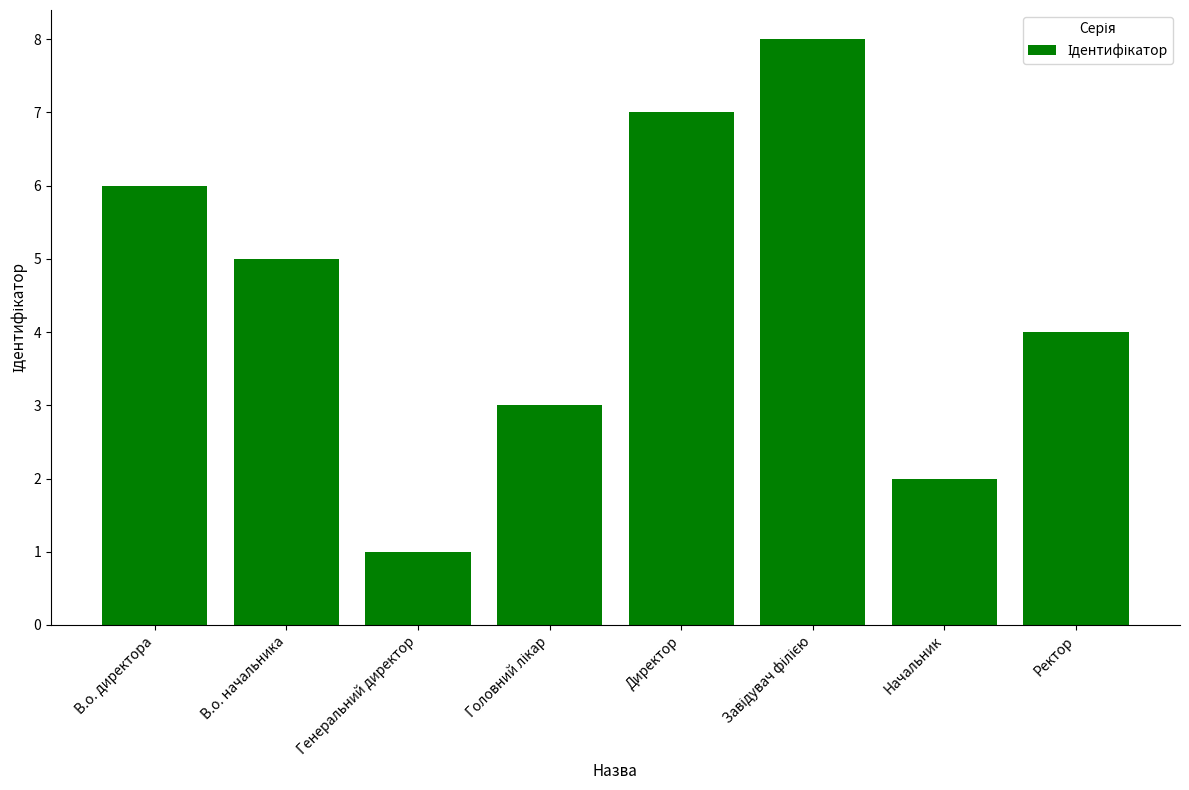

What position from the right is Директор?

4